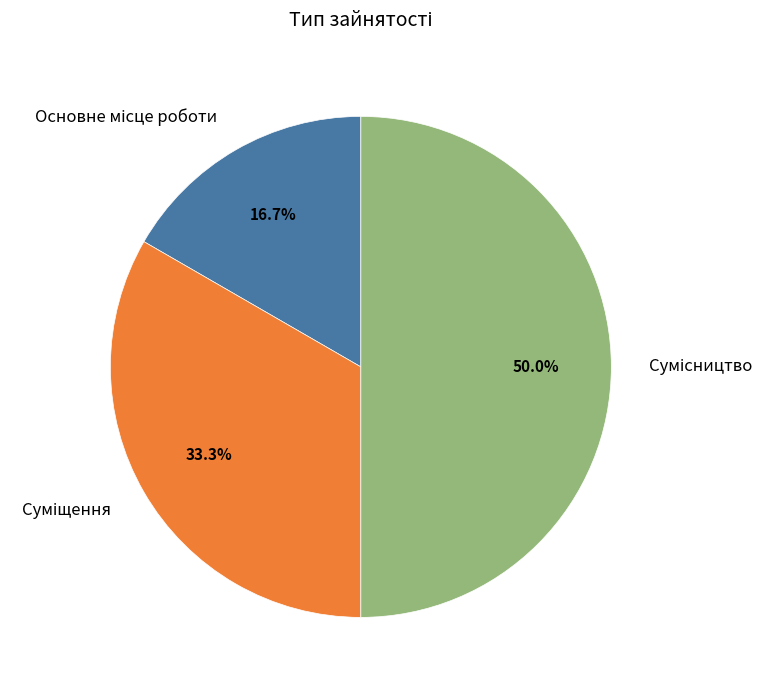

Count the number of slices in the pie.

3